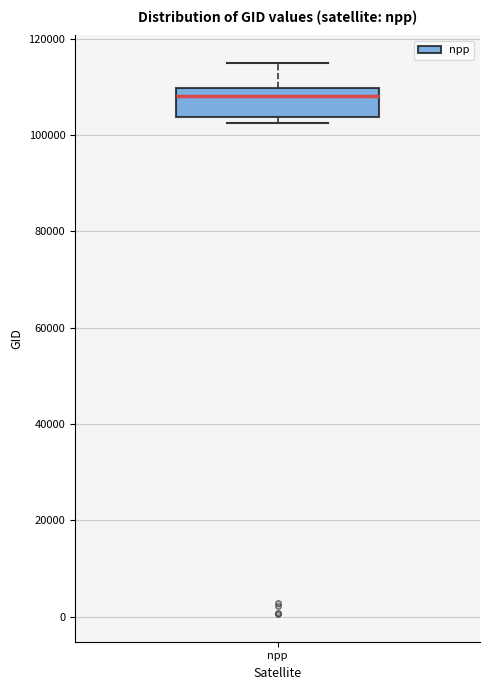

Where is the upper edge of the box for npp on the y-axis? The values are not printed on the chart, so give them approximately, as read against the axis.

110000